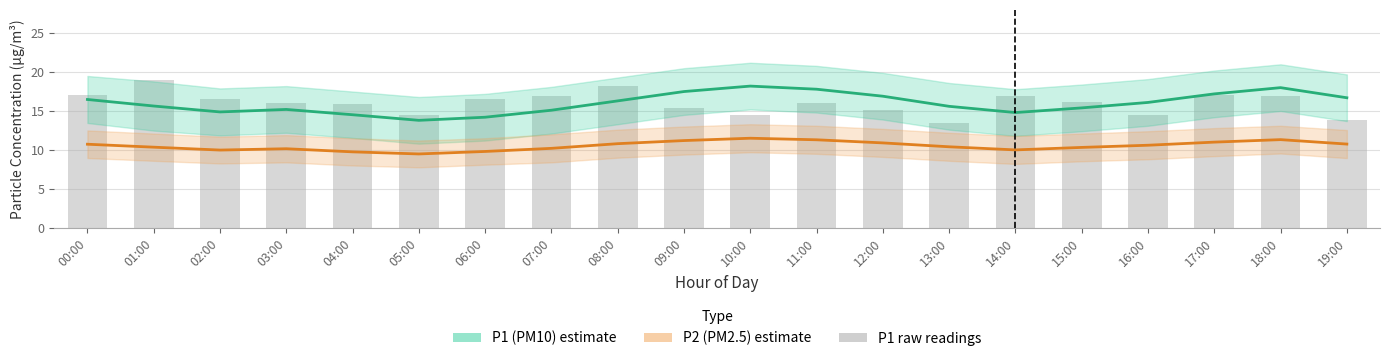

What is the label of the 15th bar from the right?

05:00